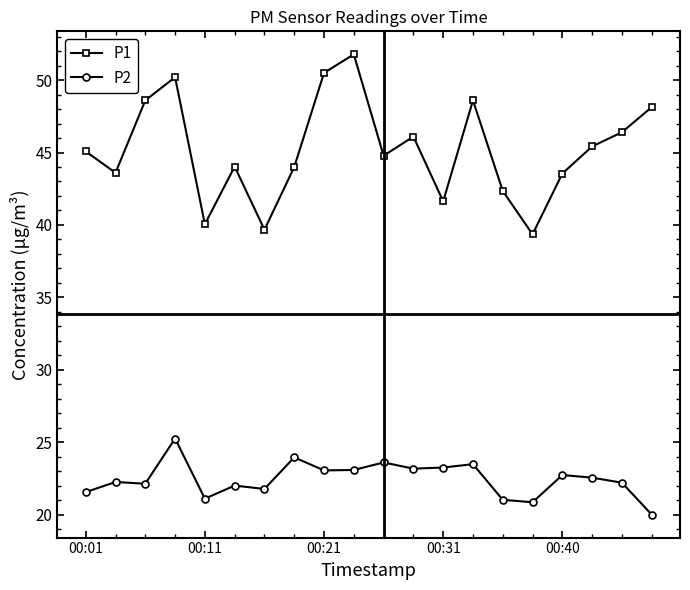

What is the value of the P2 point at the 7th from the left?

21.8